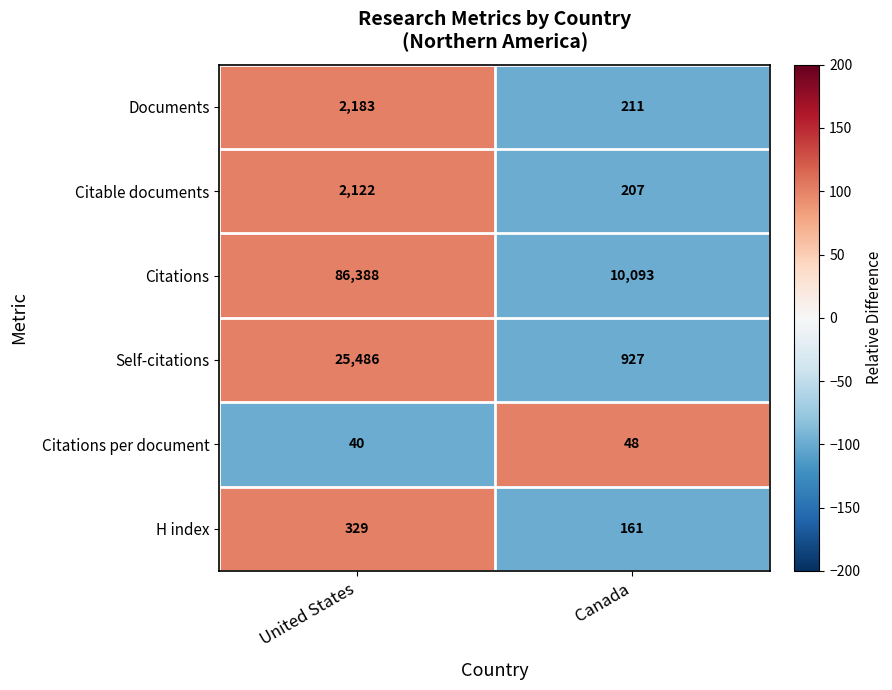

At how many categories does at least one series exceed 56?

2